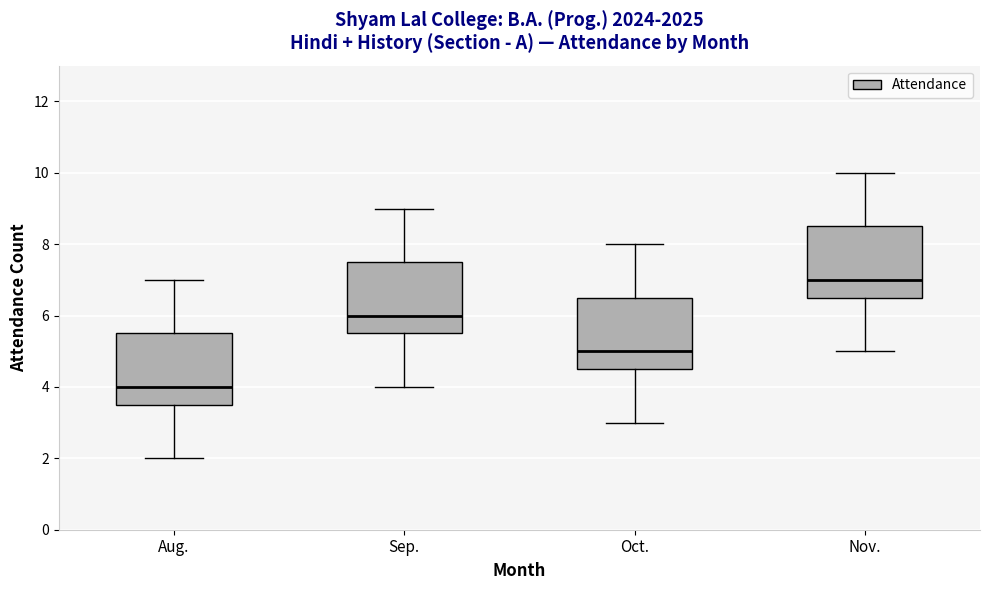

Reading left to right, read every box against the y-axis: the position of its median line, the range the box covers, and the ends of its whiskers. The values are not printed on the chart, so give them approximately, as read against the axis.

Aug.: median 4.0, box 3.6 to 5.6, whiskers 2.0 to 7.0
Sep.: median 6.0, box 5.6 to 7.6, whiskers 4.0 to 9.0
Oct.: median 5.0, box 4.6 to 6.6, whiskers 3.0 to 8.0
Nov.: median 7.0, box 6.6 to 8.6, whiskers 5.0 to 10.0